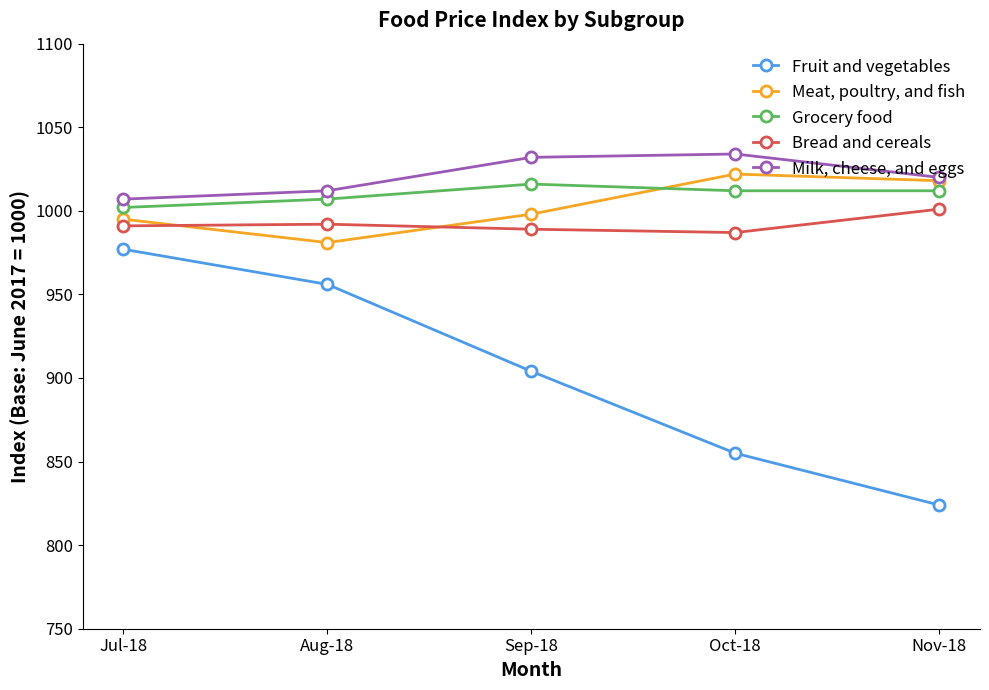

What is the difference between the highest and lowest values at Oct-18?

179